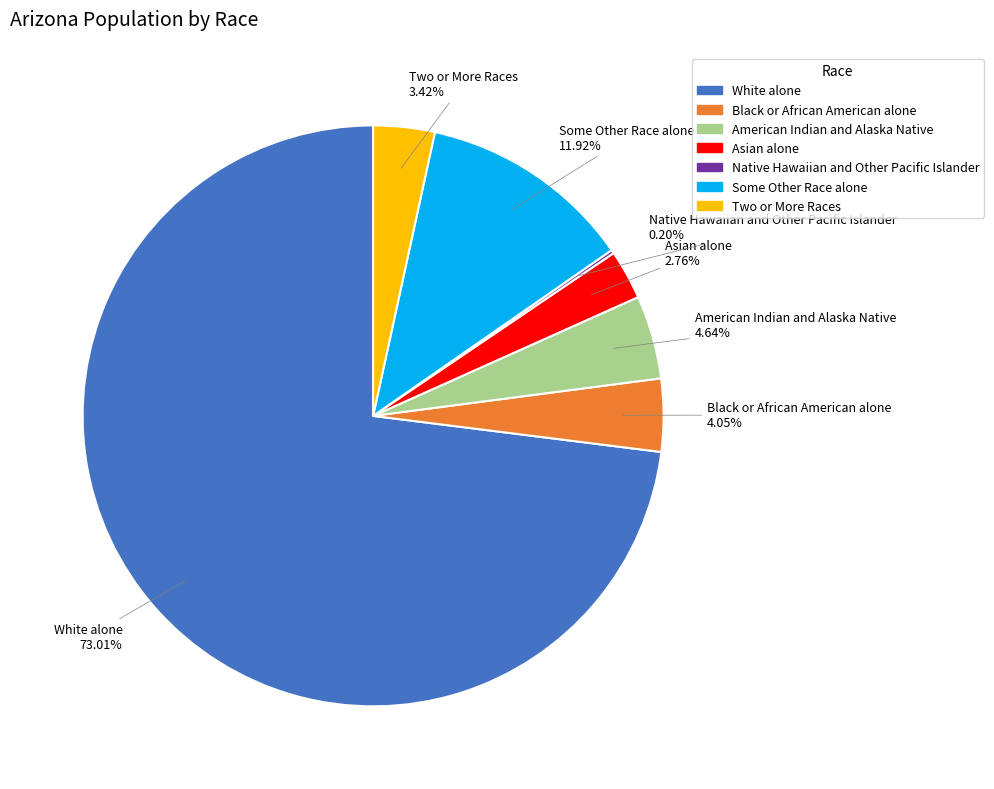

To the nearest percent, what portion does Two or More Races represent?

3%